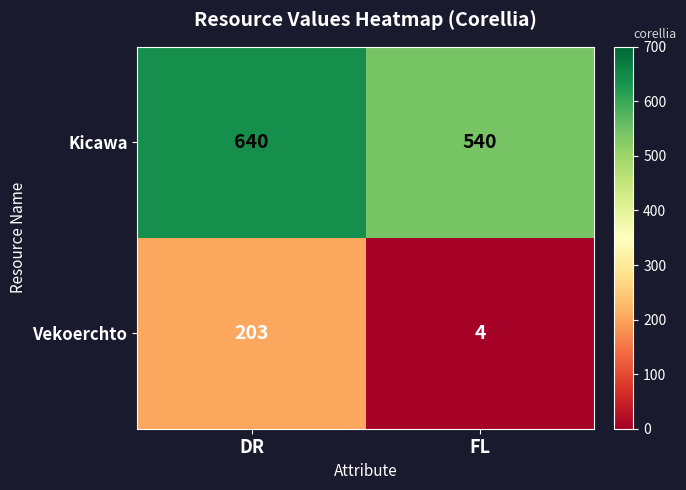

Which category has the lowest value across all series?

FL